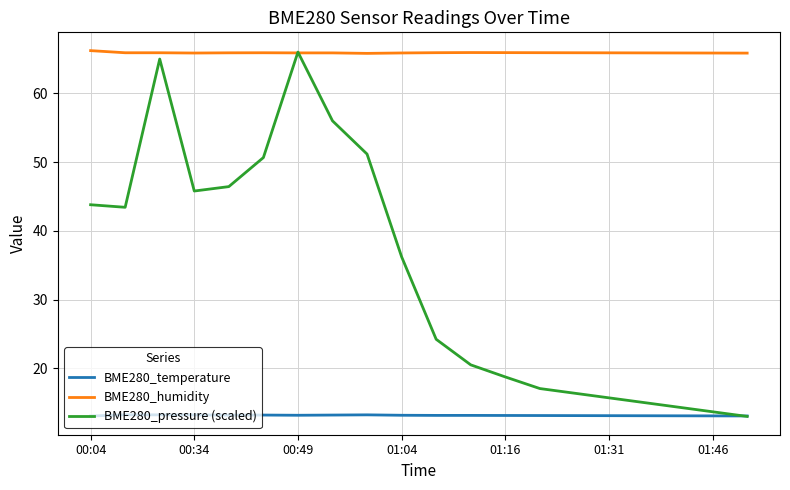

Which series has the widest spread of values?

BME280_pressure (scaled)